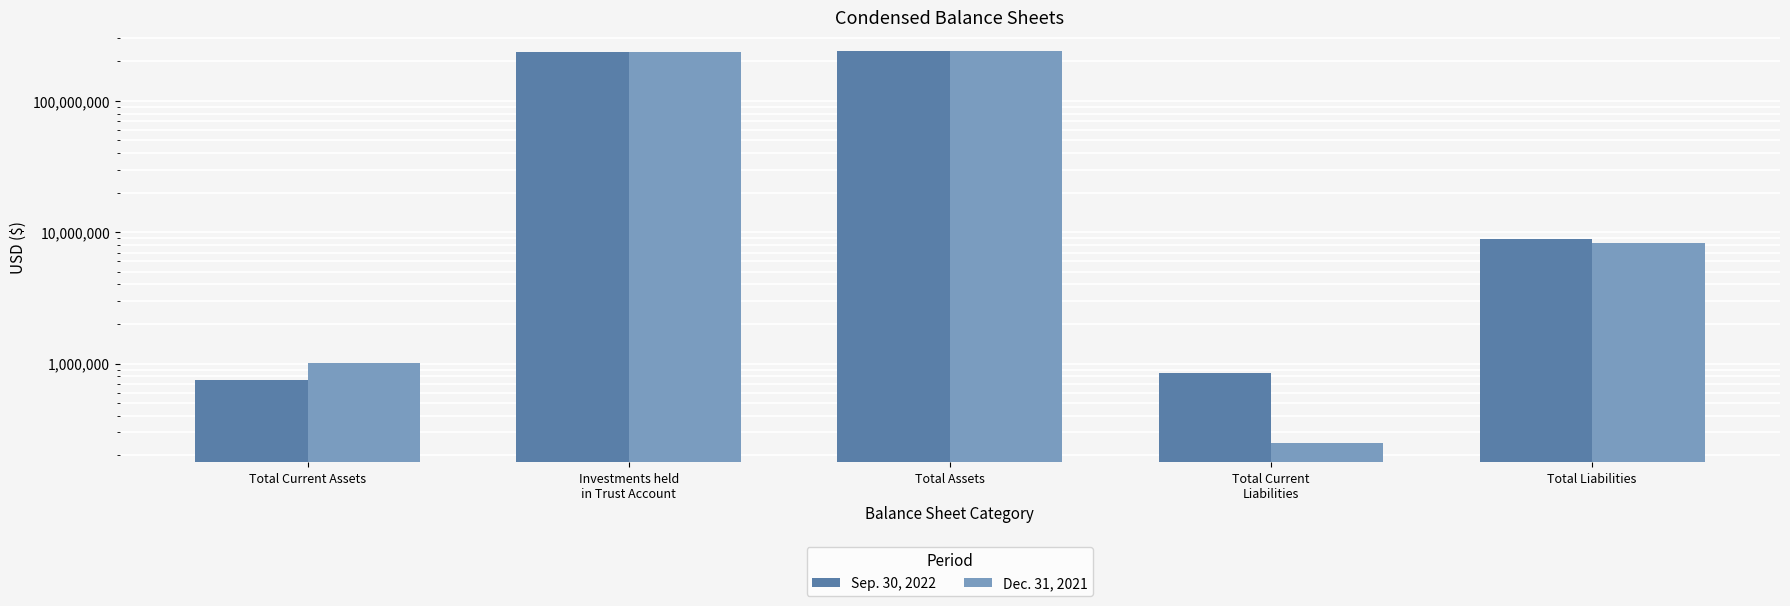

Reading left to right, what are all the values shown in this chart?

Sep. 30, 2022: Total Current Assets=753147	Investments held
in Trust Account=237756749	Total Assets=238547761	Total Current
Liabilities=848643	Total Liabilities=8898643
Dec. 31, 2021: Total Current Assets=1014535	Investments held
in Trust Account=236901030	Total Assets=238262006	Total Current
Liabilities=248411	Total Liabilities=8298411